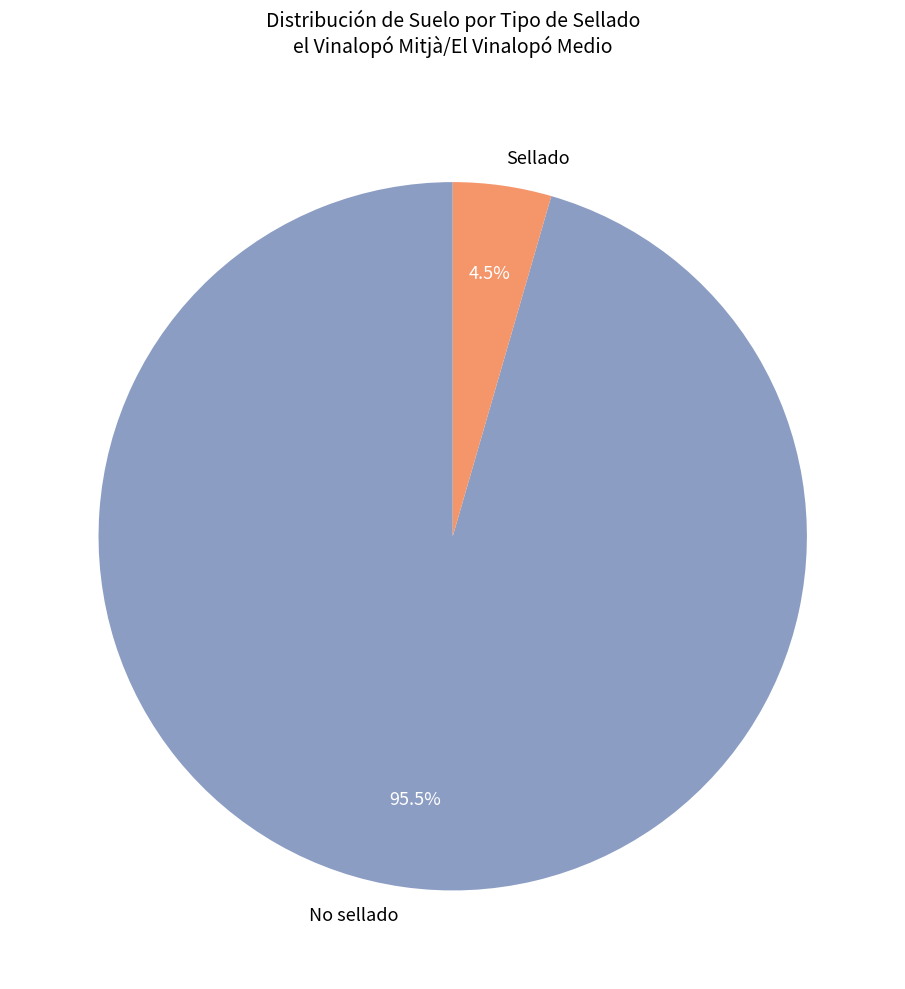

Which category has the smallest portion of the pie?

Sellado